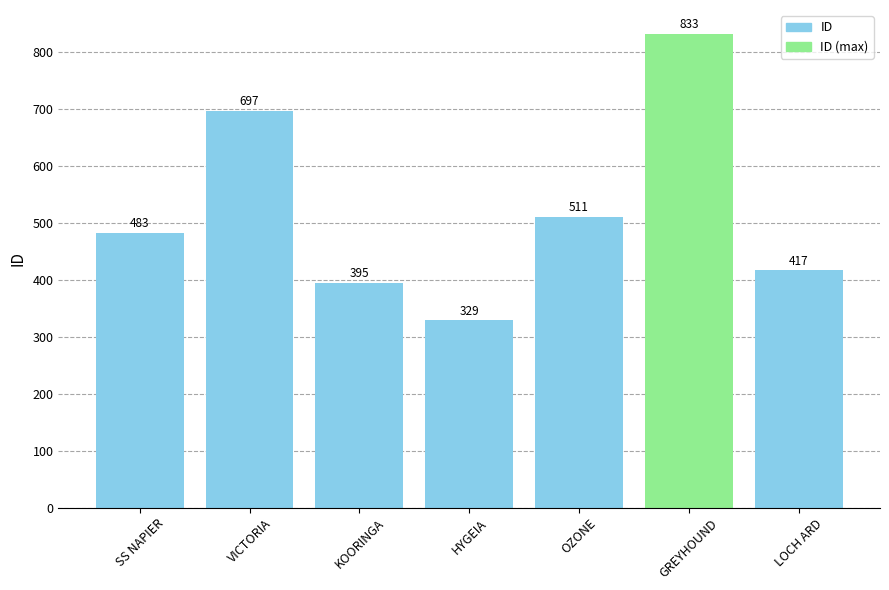

What is the ratio of the value at VICTORIA to the value at GREYHOUND?

0.8